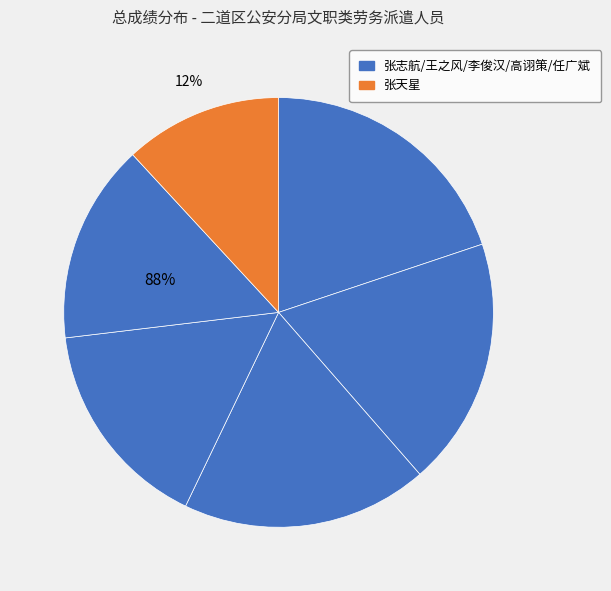

Does 任广斌(202201004009) account for over 50% of the chart?

No